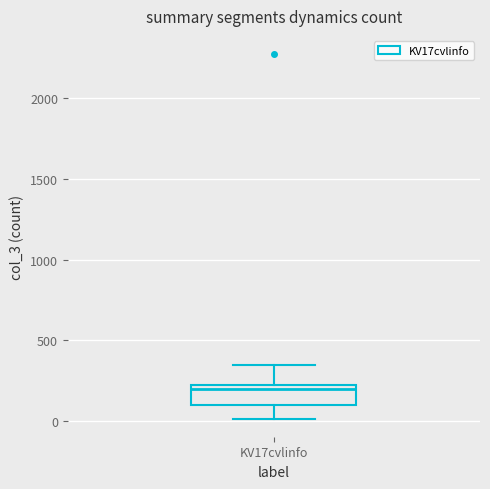

Read this box plot against the y-axis: the position of the median line, the range covered by the box, and the ends of both whiskers. The values are not printed on the chart, so give them approximately, as read against the axis.

median 200 (just below the box's upper edge), box 100 to 200, whiskers 0 to 350